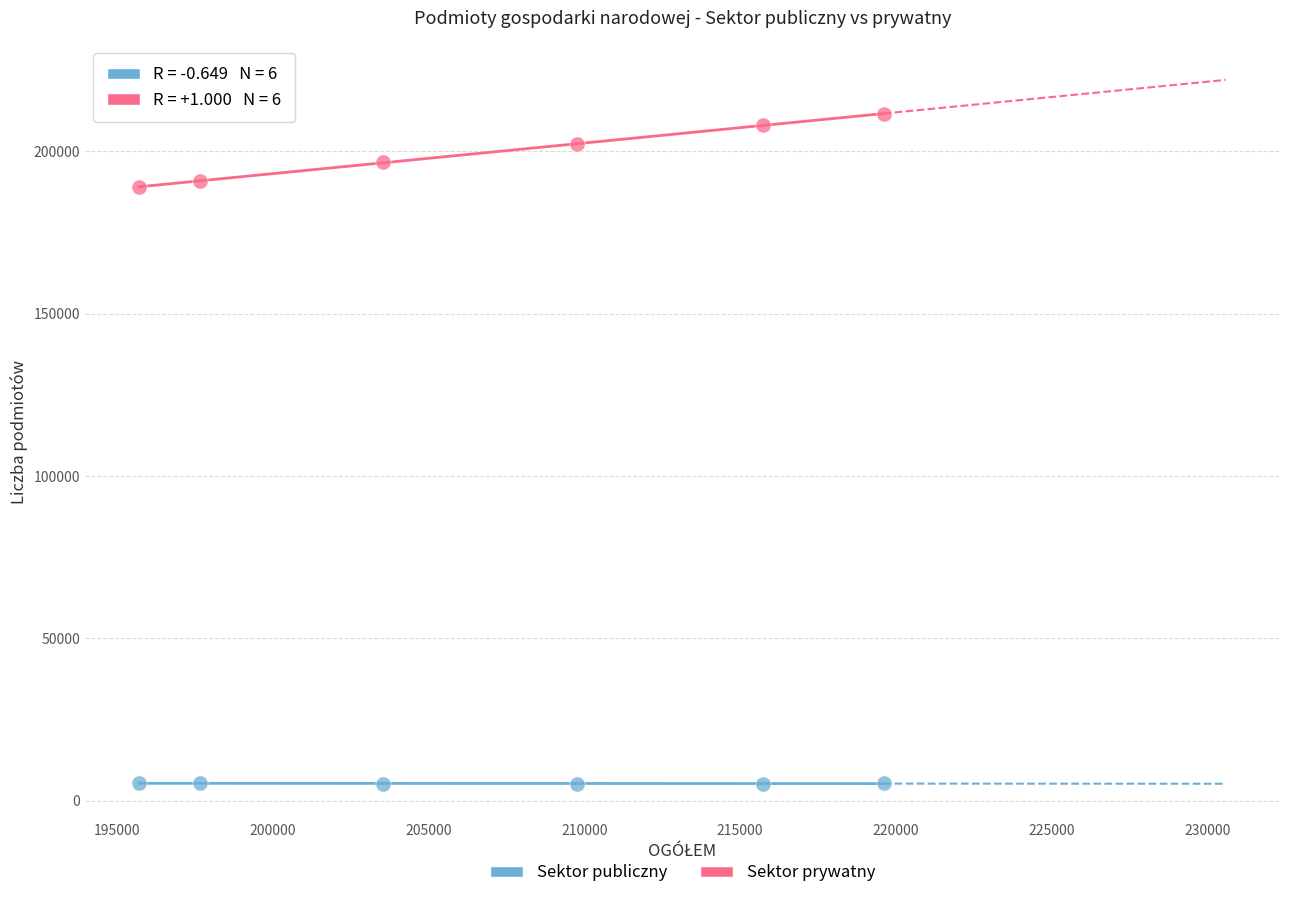

Which series contains the highest Y value?

Sektor prywatny